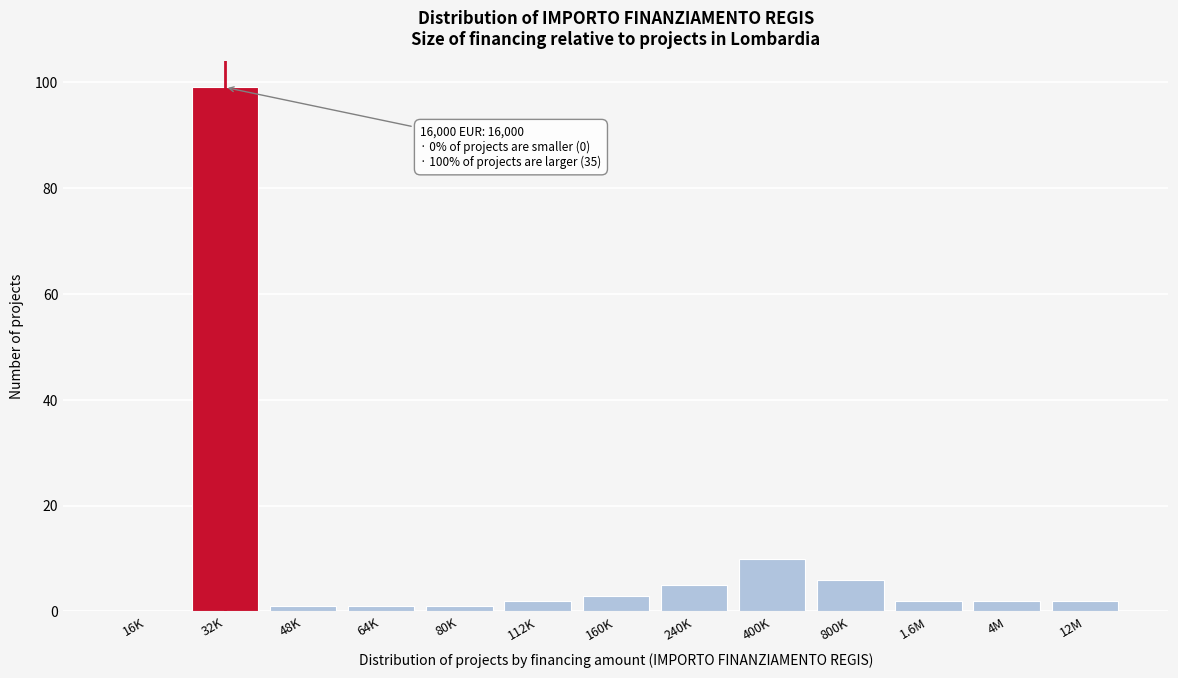

Reading left to right, extract all data points from this chart.

16K=0	32K=99	48K=1	64K=1	80K=1	112K=2	160K=3	240K=5	400K=10	800K=6	1.6M=2	4M=2	12M=2